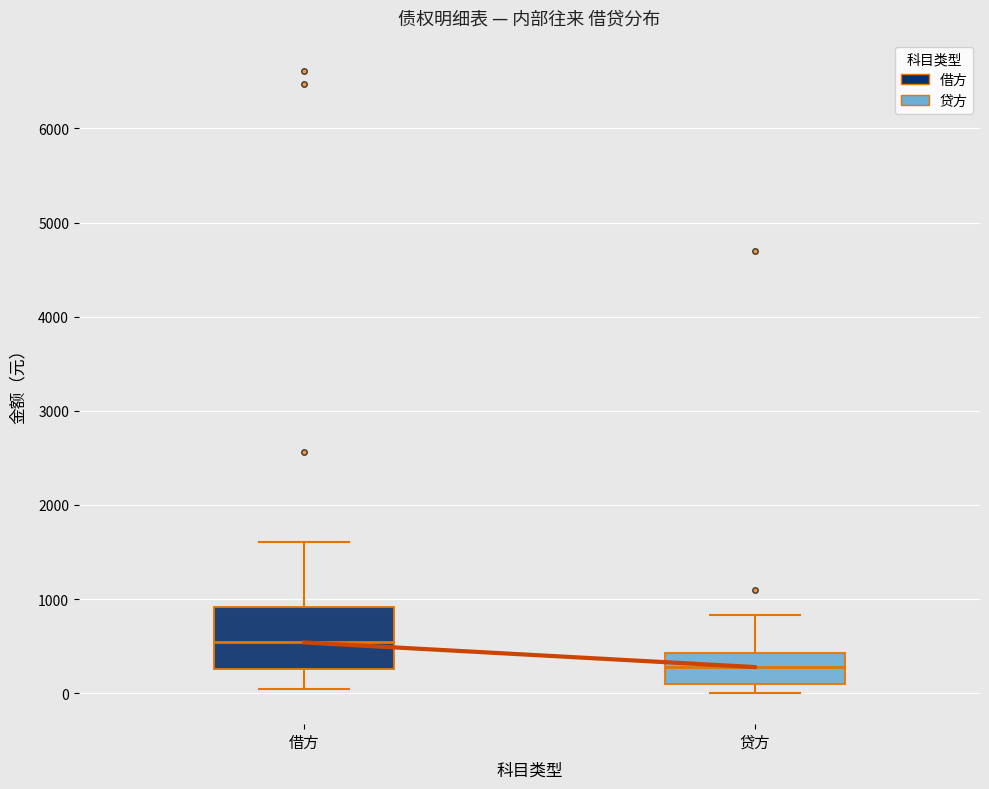

Which box's median line is the lowest?

贷方